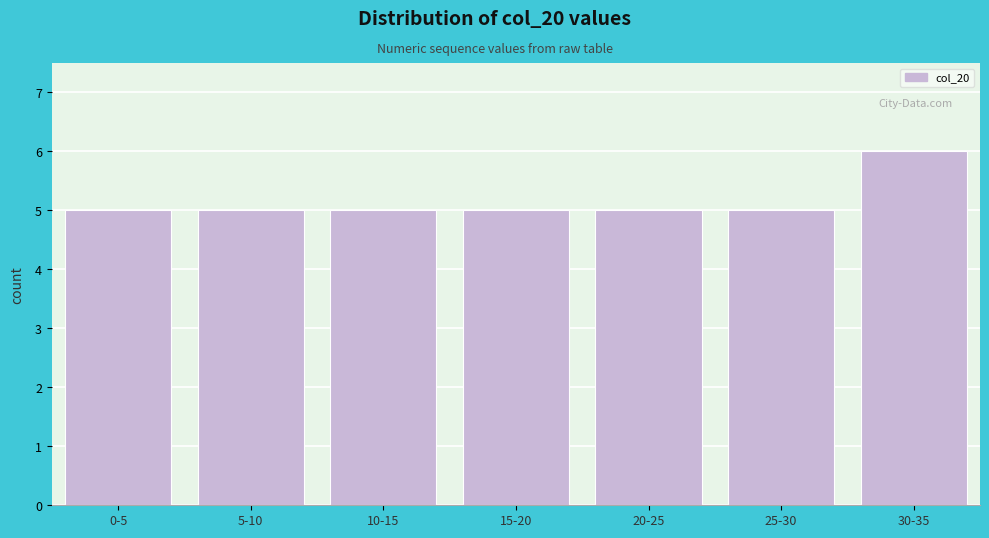

Reading left to right, what are all the values shown in this chart?

5	5	5	5	5	5	6